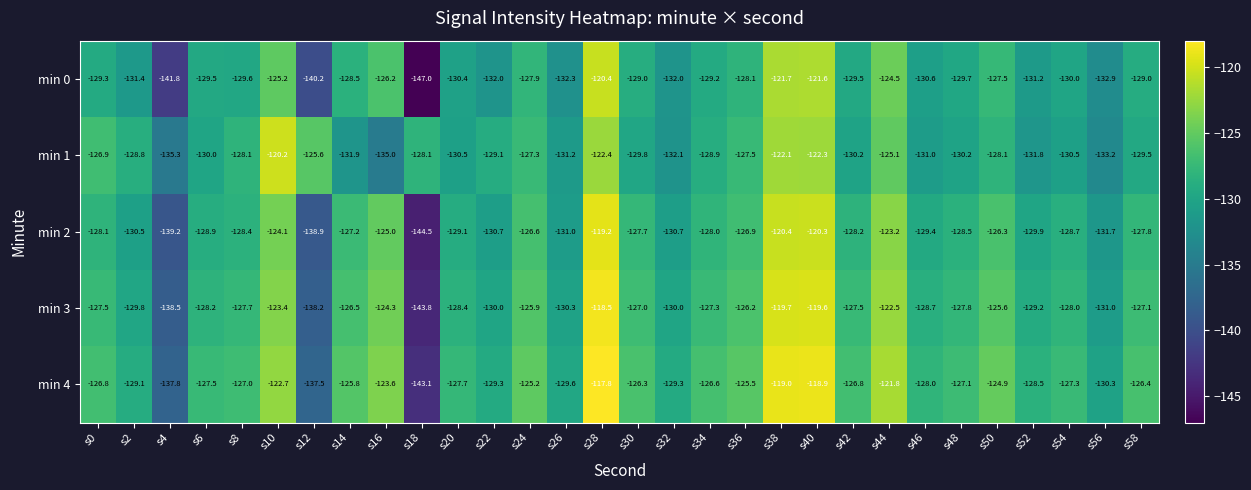

What is the maximum value shown in the chart?

-117.8